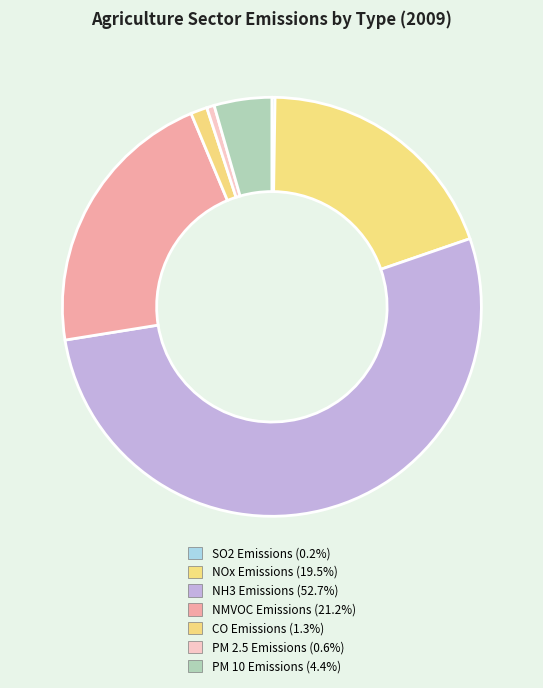

What portion of the pie excludes CO Emissions?

98.7%